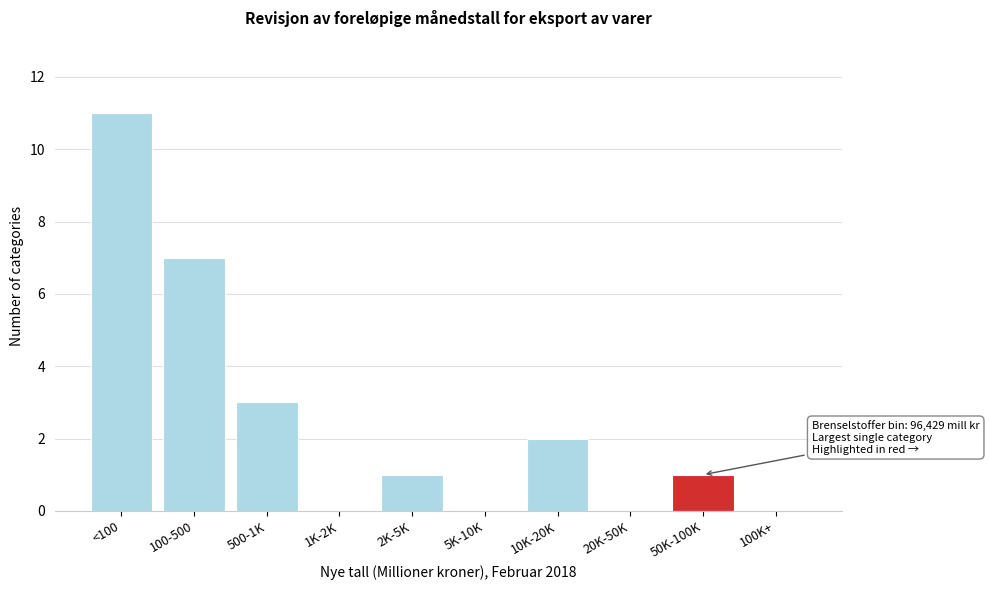

Reading right to left, transcribe all the data shown in this chart.

100K+=0	50K-100K=1	20K-50K=0	10K-20K=2	5K-10K=0	2K-5K=1	1K-2K=0	500-1K=3	100-500=7	<100=11